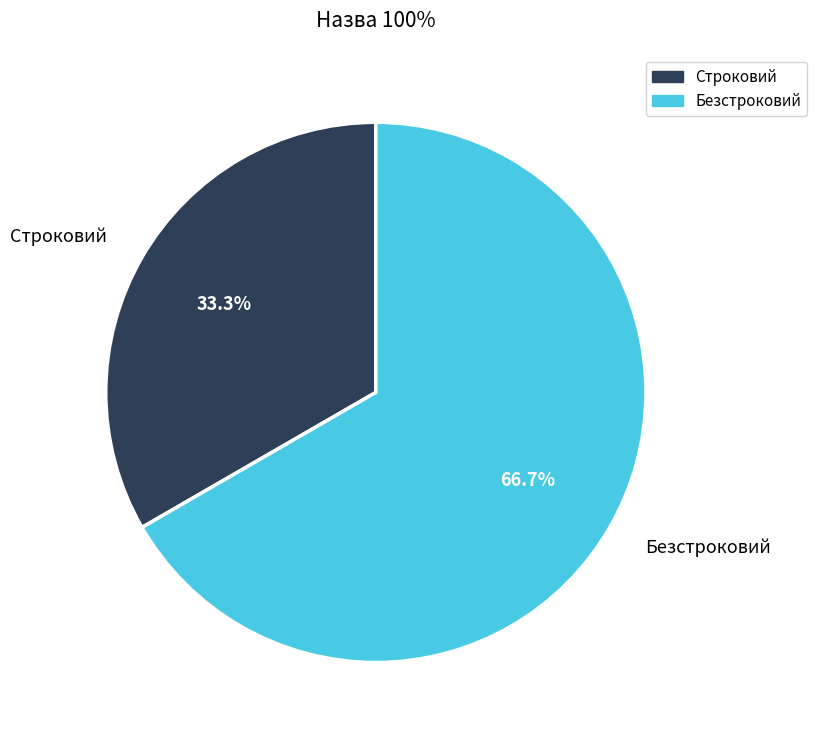

How many segments does this pie chart have?

2